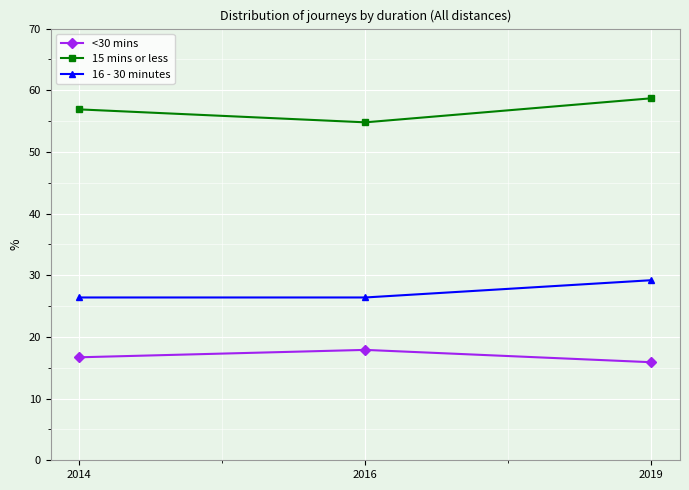

How many lines are shown in the chart?

3